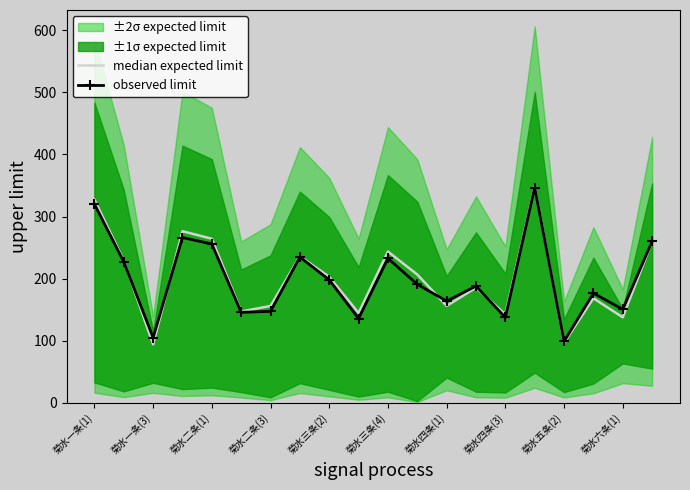

Where does the observed limit series first go above 190?

菊水一条(1)